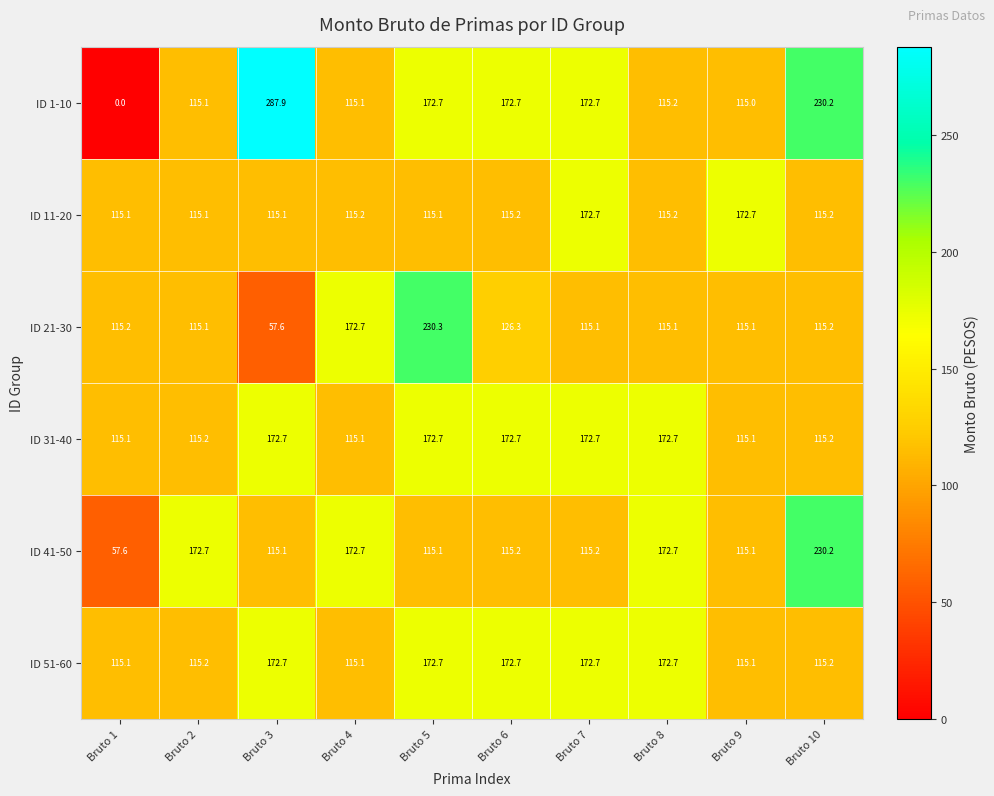

At which category does the chart reach its minimum across all series?

Bruto 1